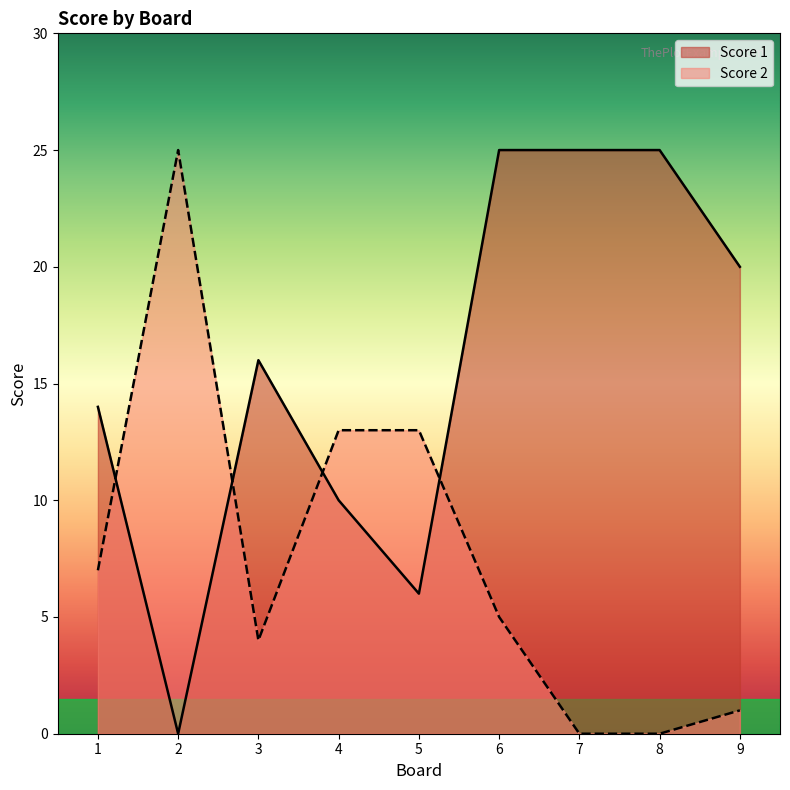

At how many categories does at least one series exceed 12?

9